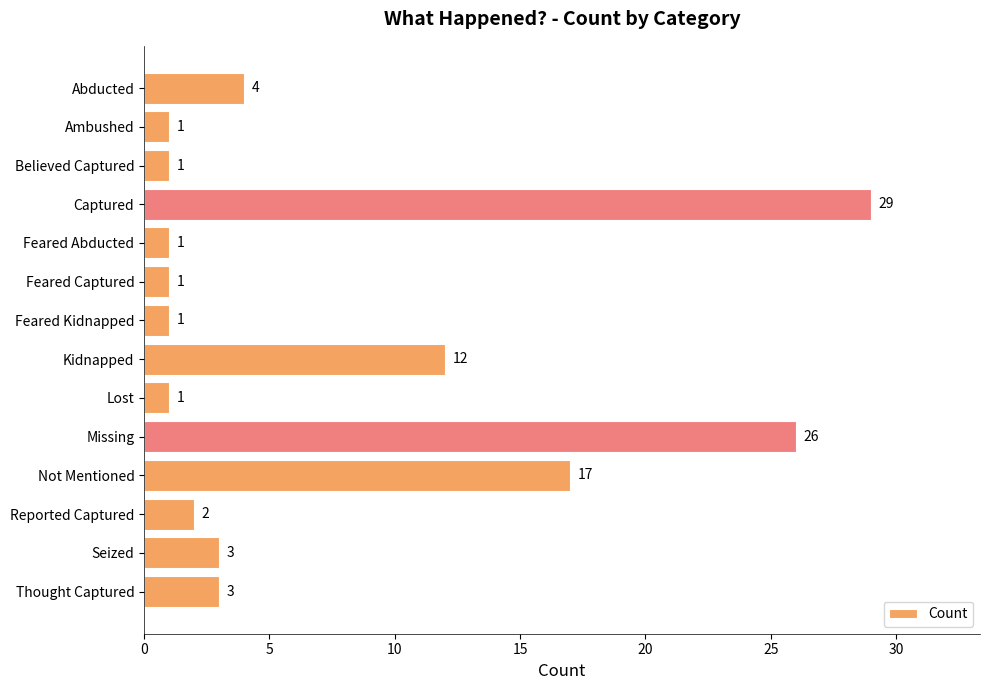

Reading top to bottom, extract all data points from this chart.

4	1	1	29	1	1	1	12	1	26	17	2	3	3